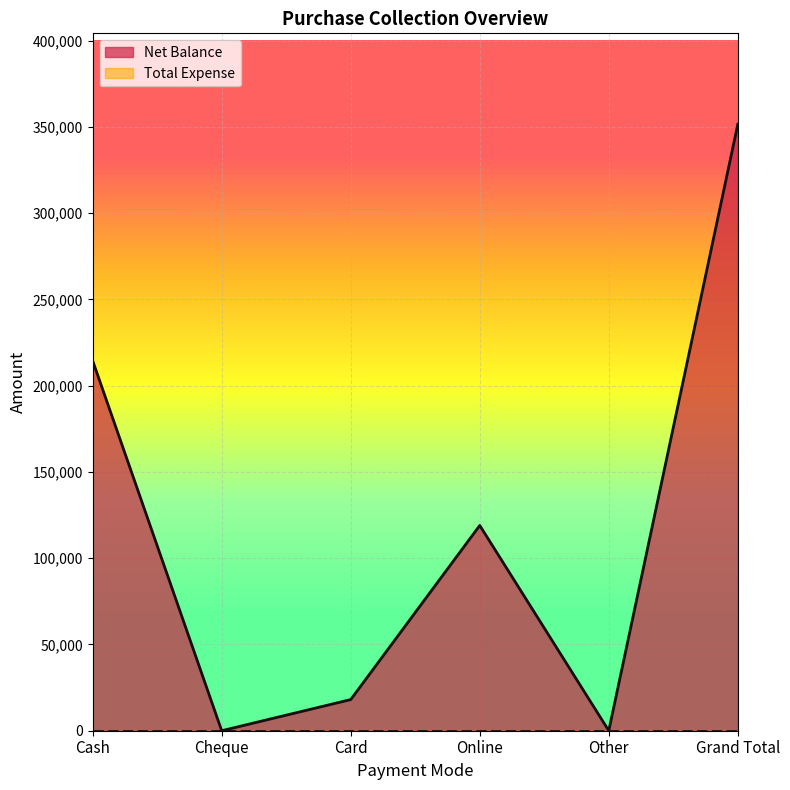

What position from the right is Online?

3